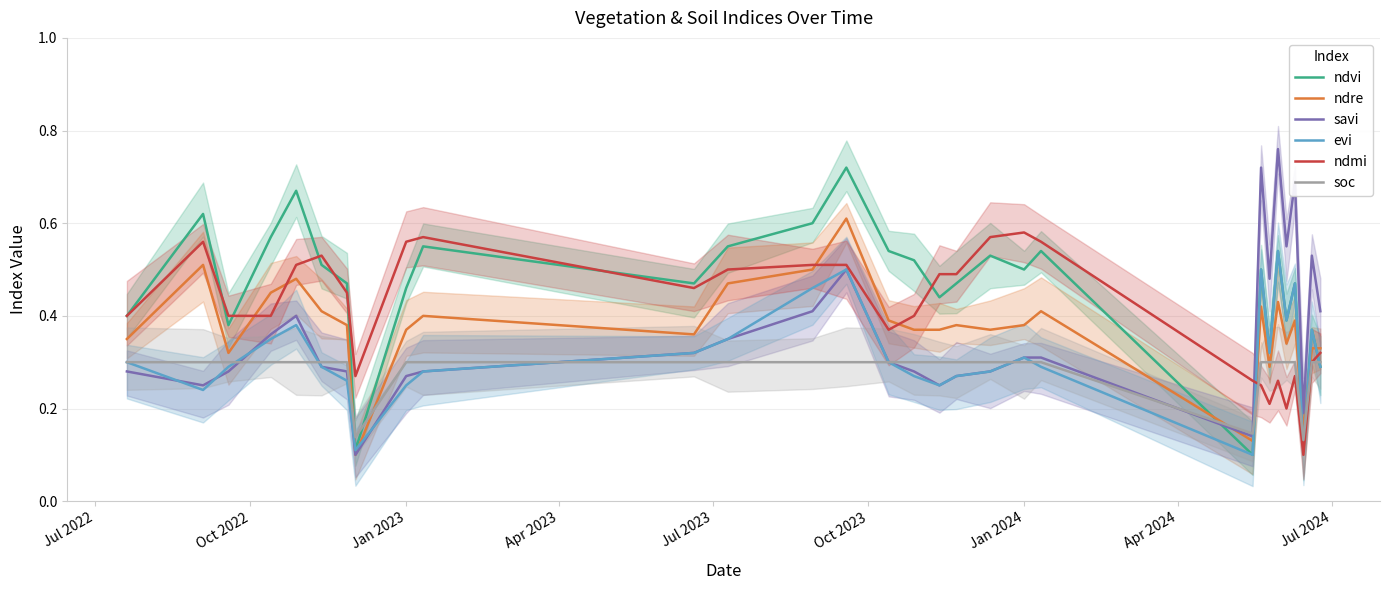

At how many categories does at least one series exceed 0?

30